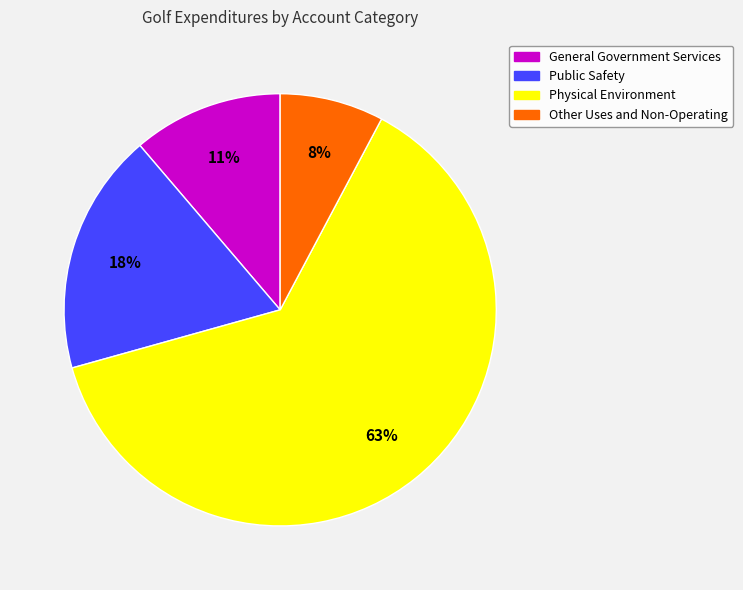

To the nearest percent, what is the difference between the largest and smallest slice percentages?

55%